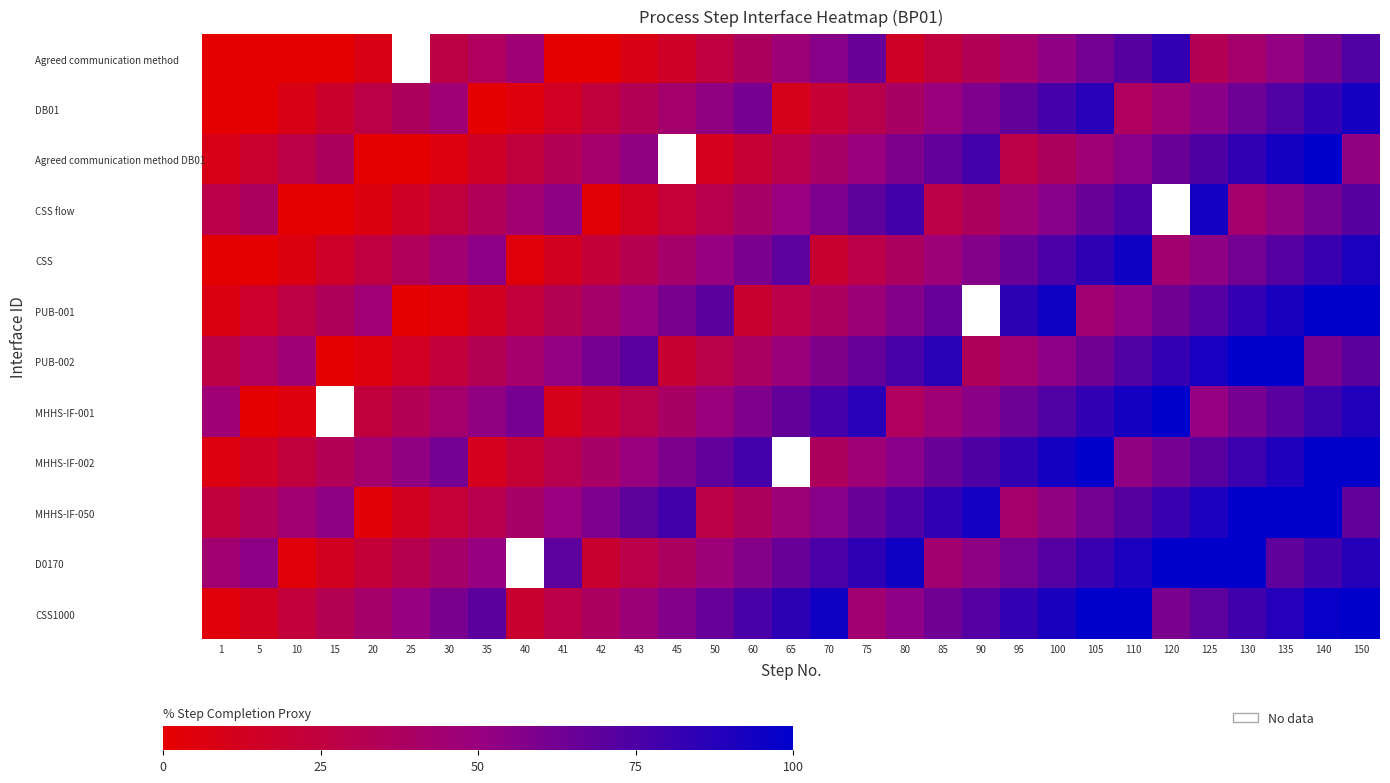

What is the difference between the D0170 values at 75 and 25?

53.3